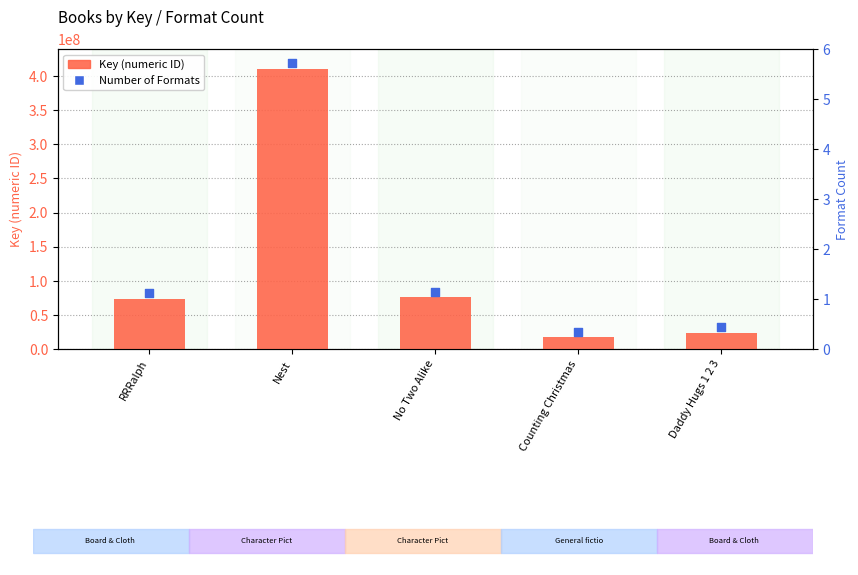

Which series reaches the minimum Y coordinate?

Key (numeric ID)